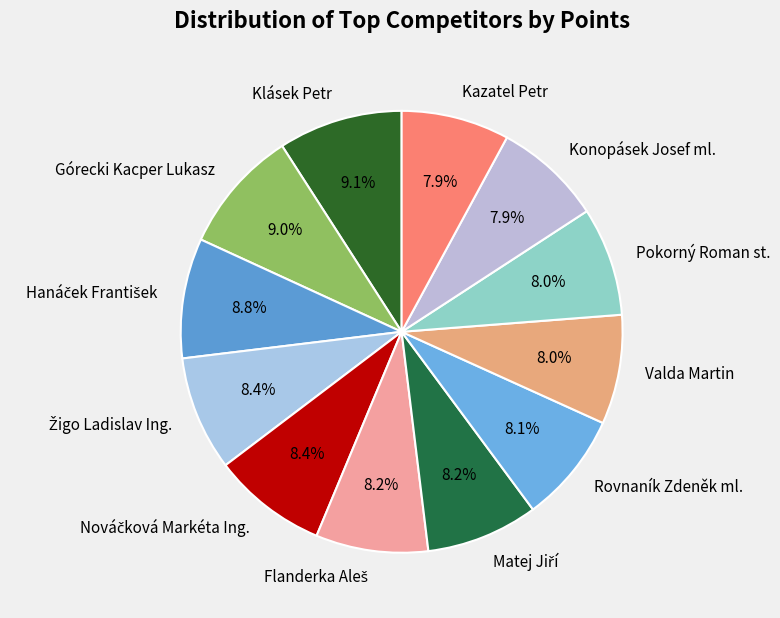

How many slices are in this pie chart?

12